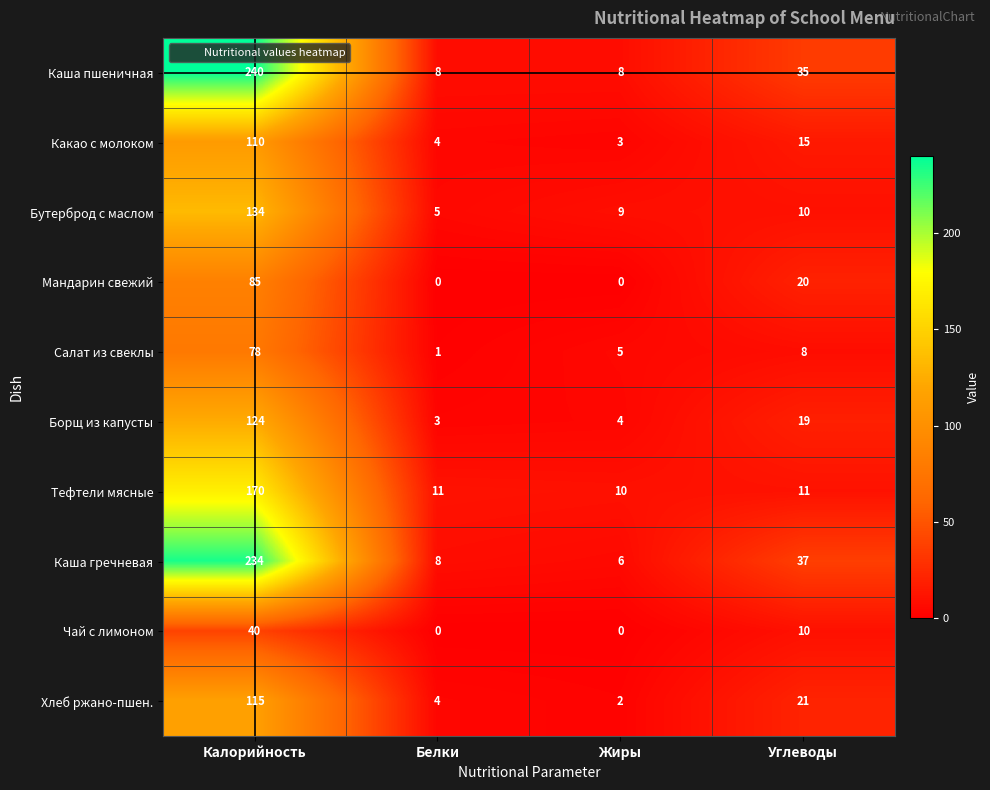

What is the sum of all Какао с молоком values?

132